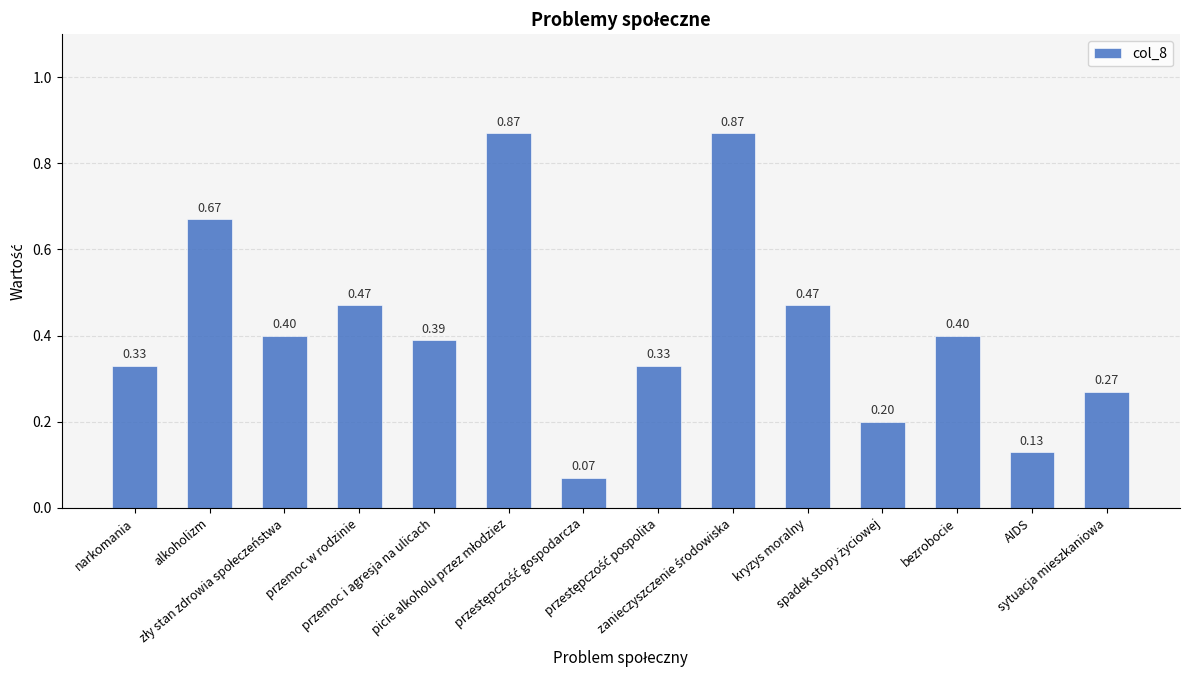

What is the difference between the maximum and minimum values?

0.8